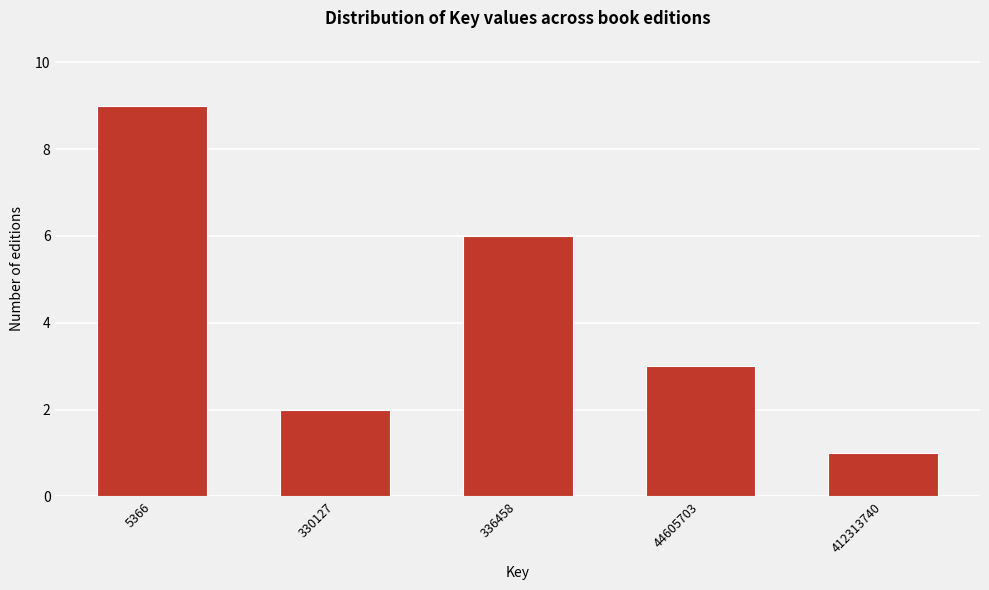

Reading left to right, extract all data points from this chart.

9	2	6	3	1